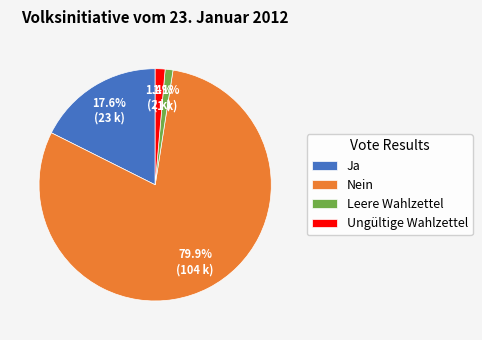

What is the largest slice in the pie chart?

Nein